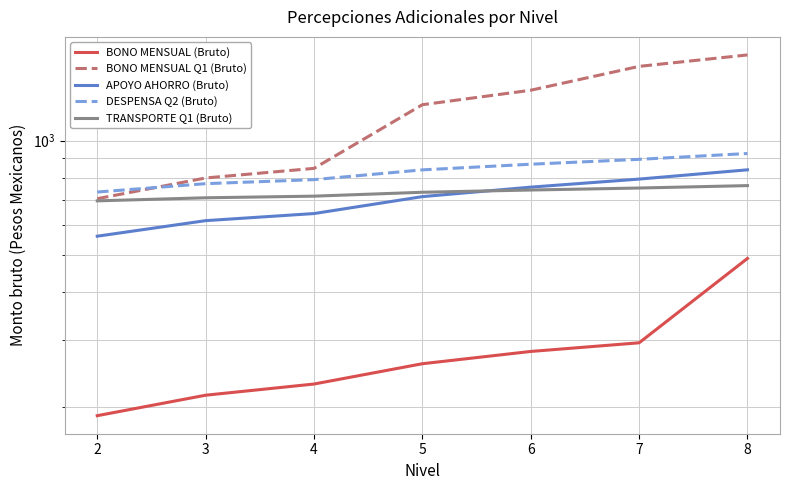

Which series has the largest total across all categories?

BONO MENSUAL Q1 (Bruto)